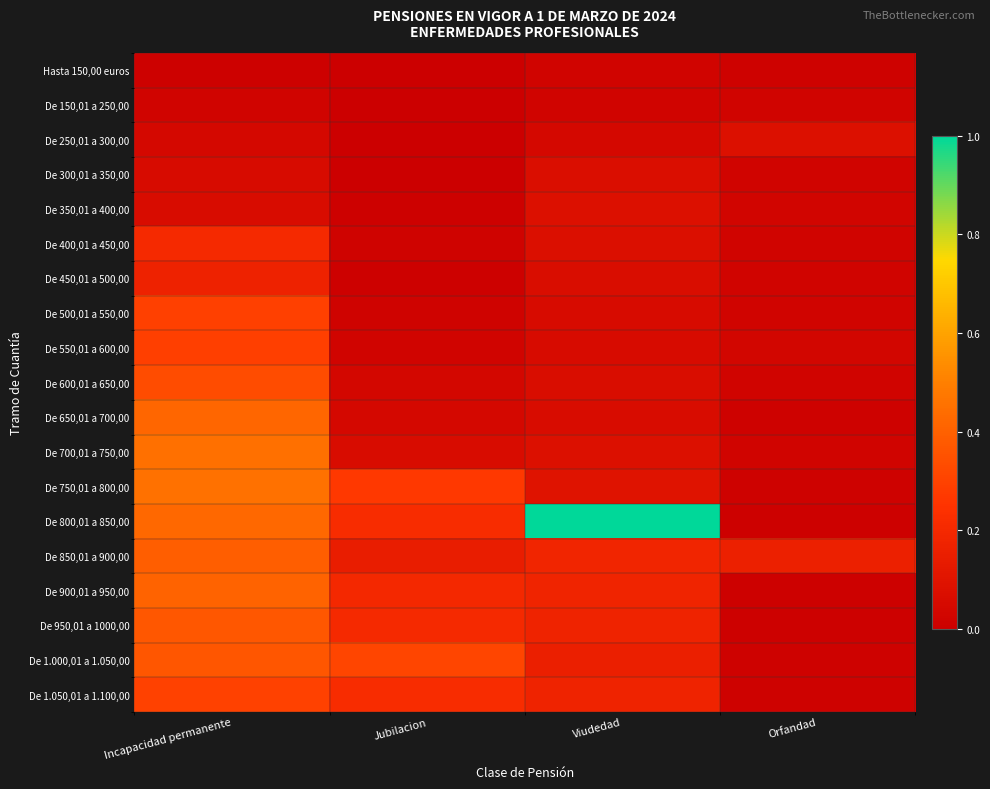

Which series changed the most between Incapacidad permanente and Viudedad?

De 800,01 a 850,00